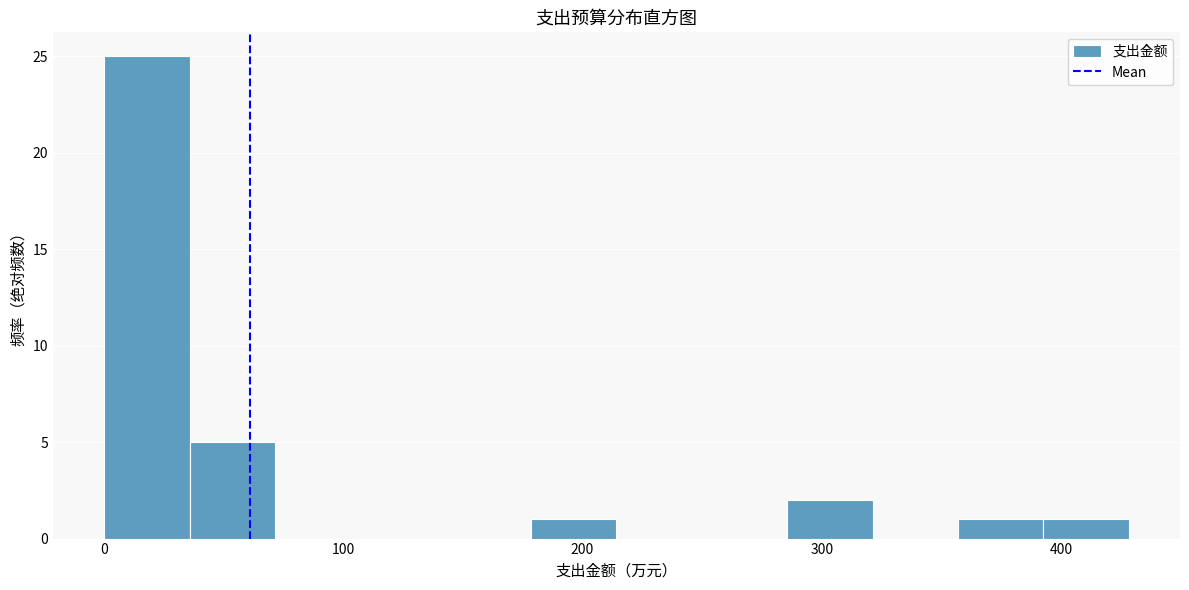

Around what value on the x-axis is the tallest bar? Give the approximate position of its centre, as read against the axis.

20